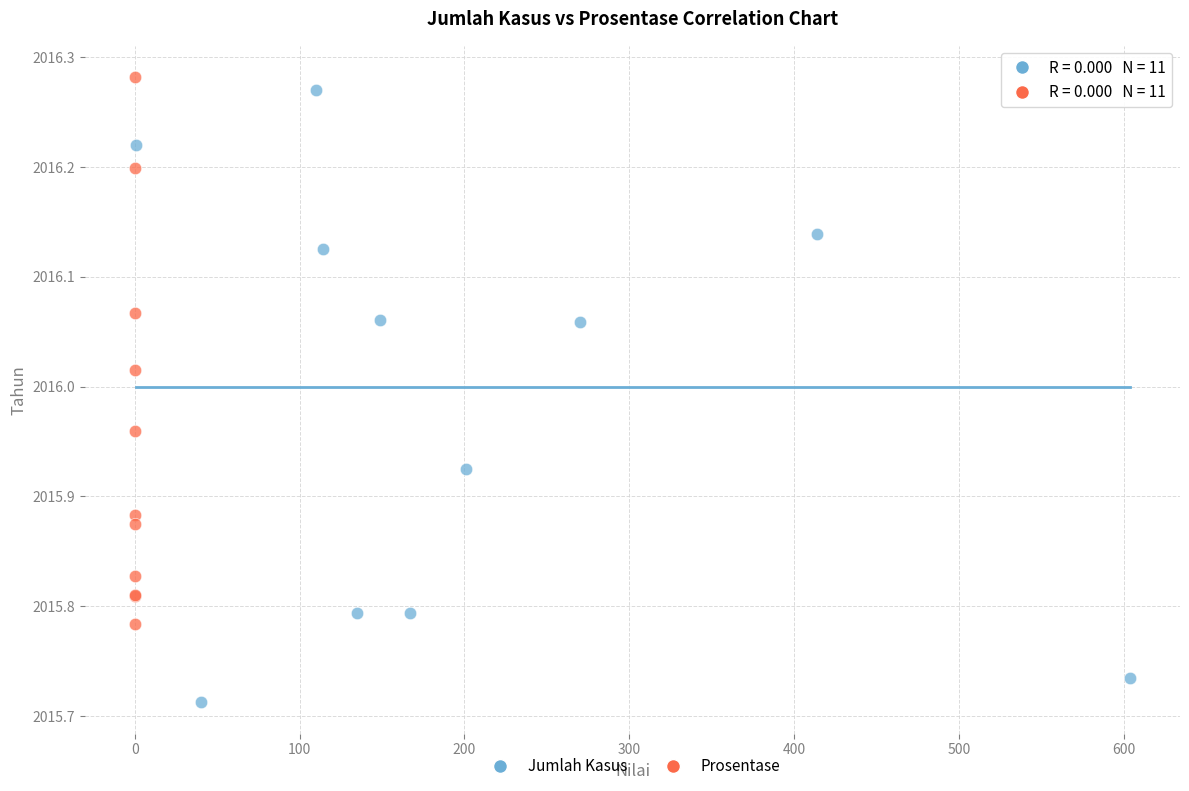

Which series has the widest spread of Y values?

Jumlah Kasus